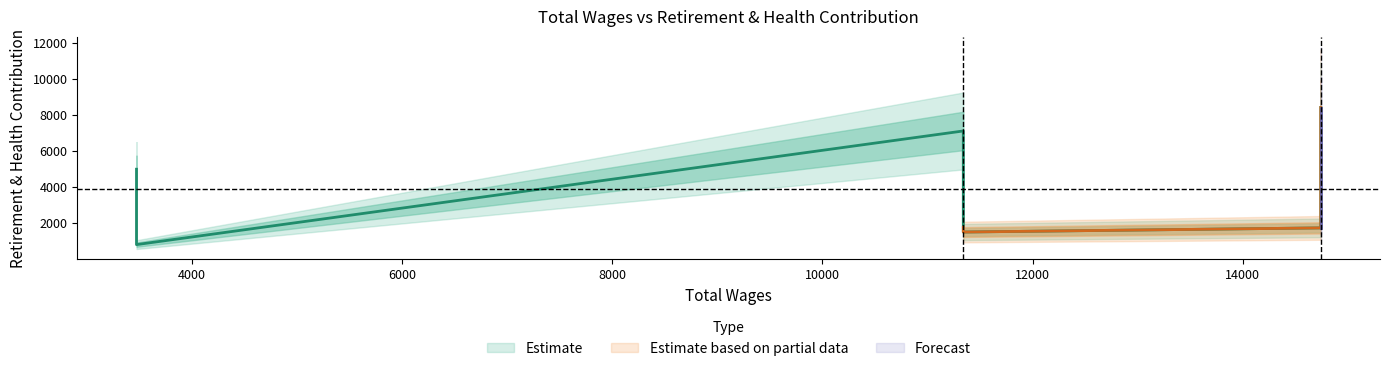

At which label does the data first exceed 4991?

11341